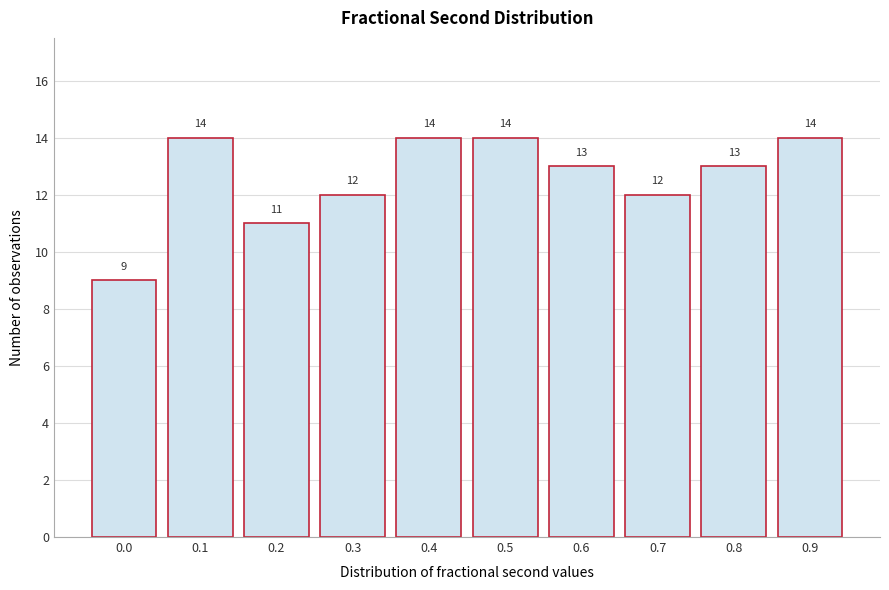

Reading left to right, what are all the values shown in this chart?

9	14	11	12	14	14	13	12	13	14